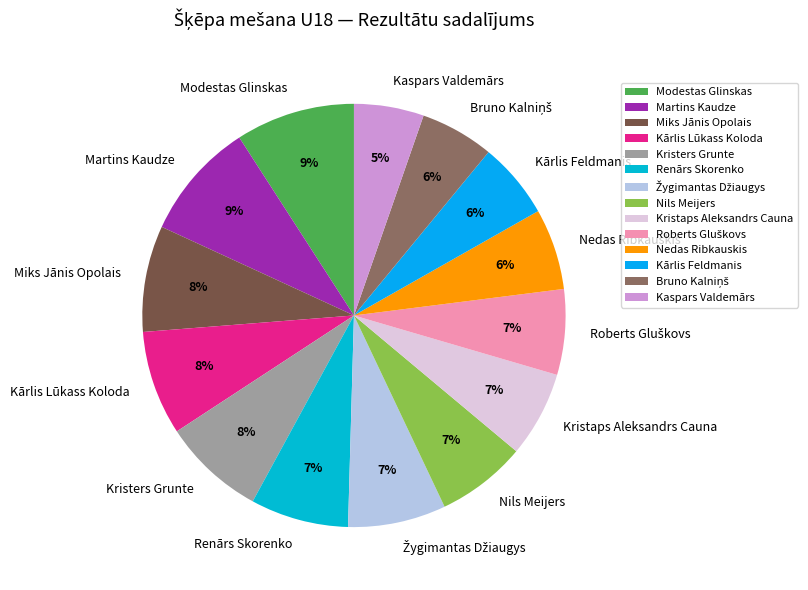

True or false: Miks Jānis Opolais accounts for 17% of the total.

False